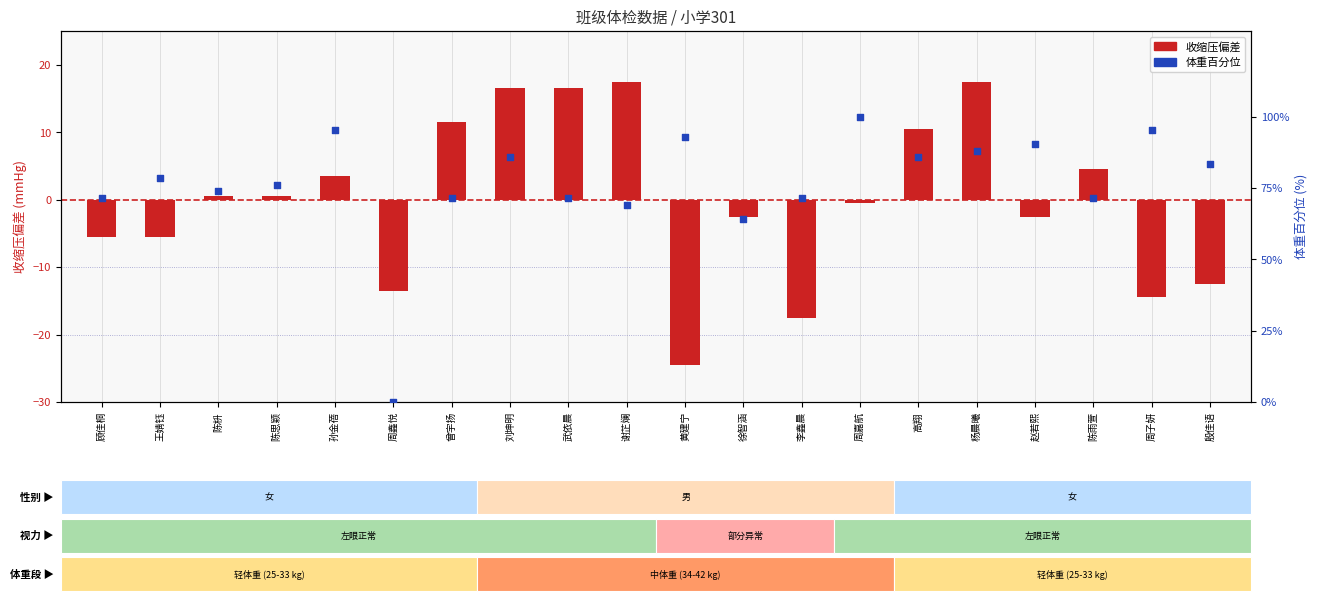

Which series reaches the minimum Y coordinate?

收缩压偏差